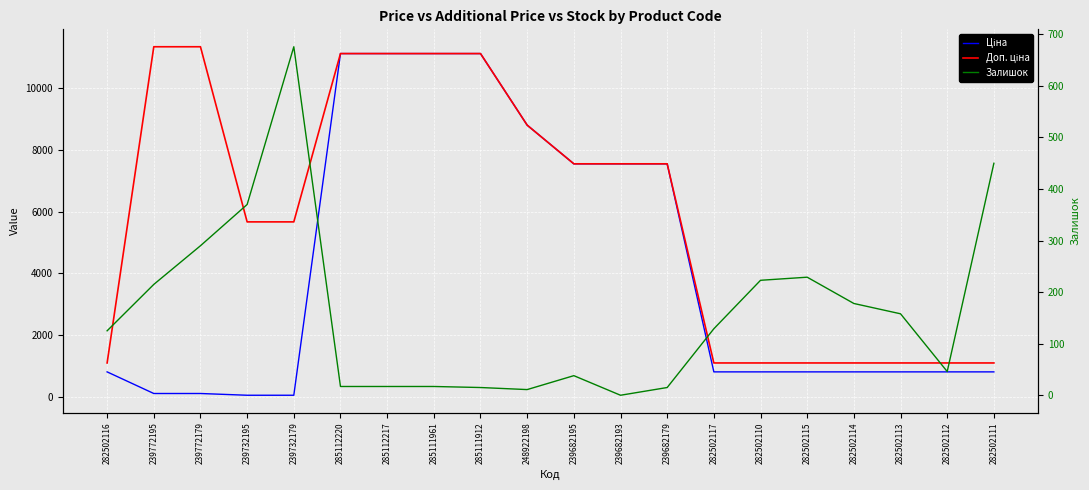

What is the difference between the maximum and minimum values in the Ціна series?

11056.9